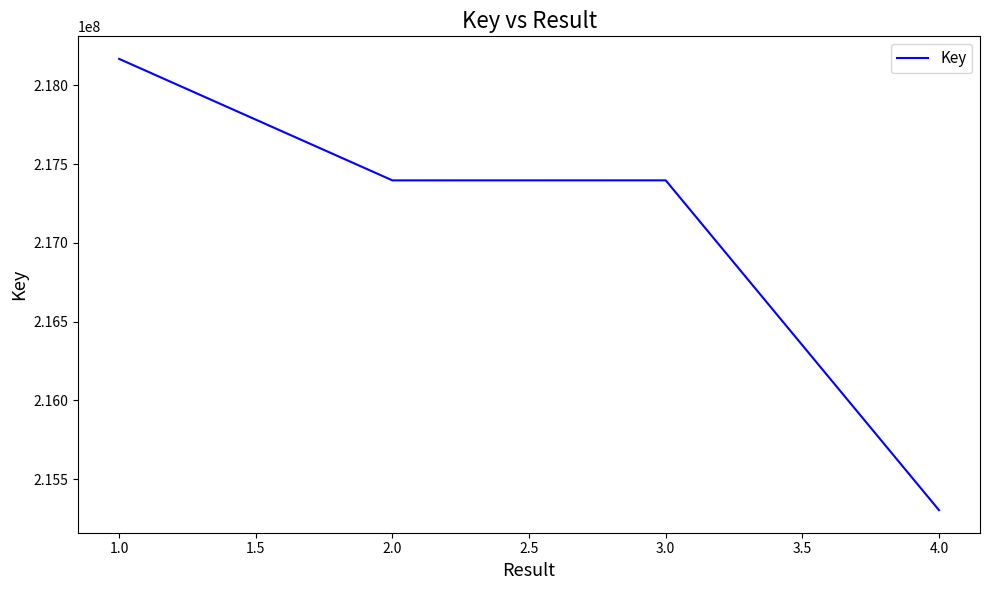

What is the difference between the second highest and minimum values?

2094438